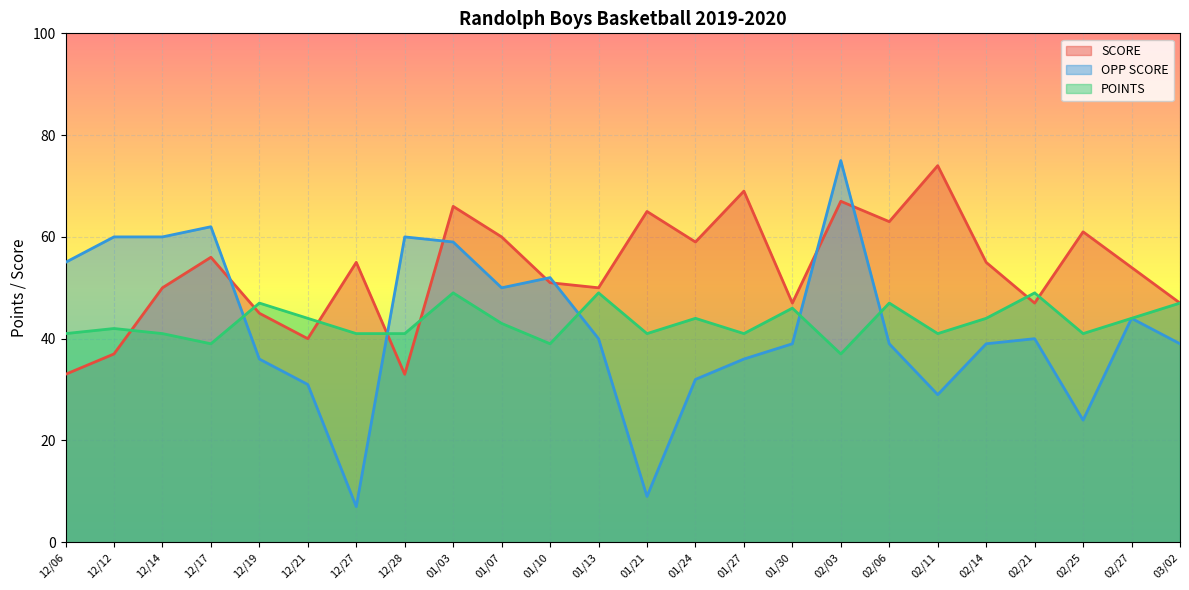

What is the total value across all series at 01/13?

139